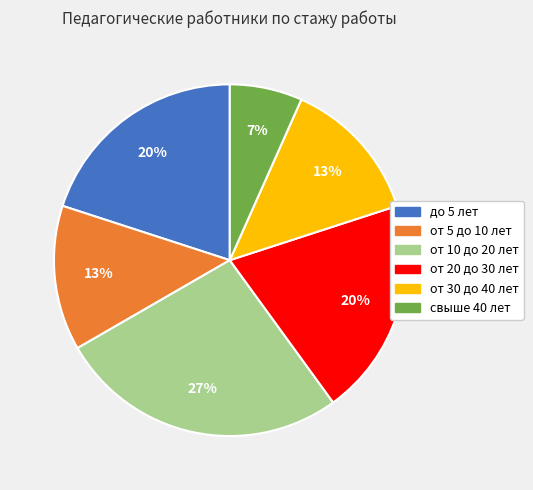

Combined, do от 30 до 40 лет and от 5 до 10 лет account for over 50%?

No